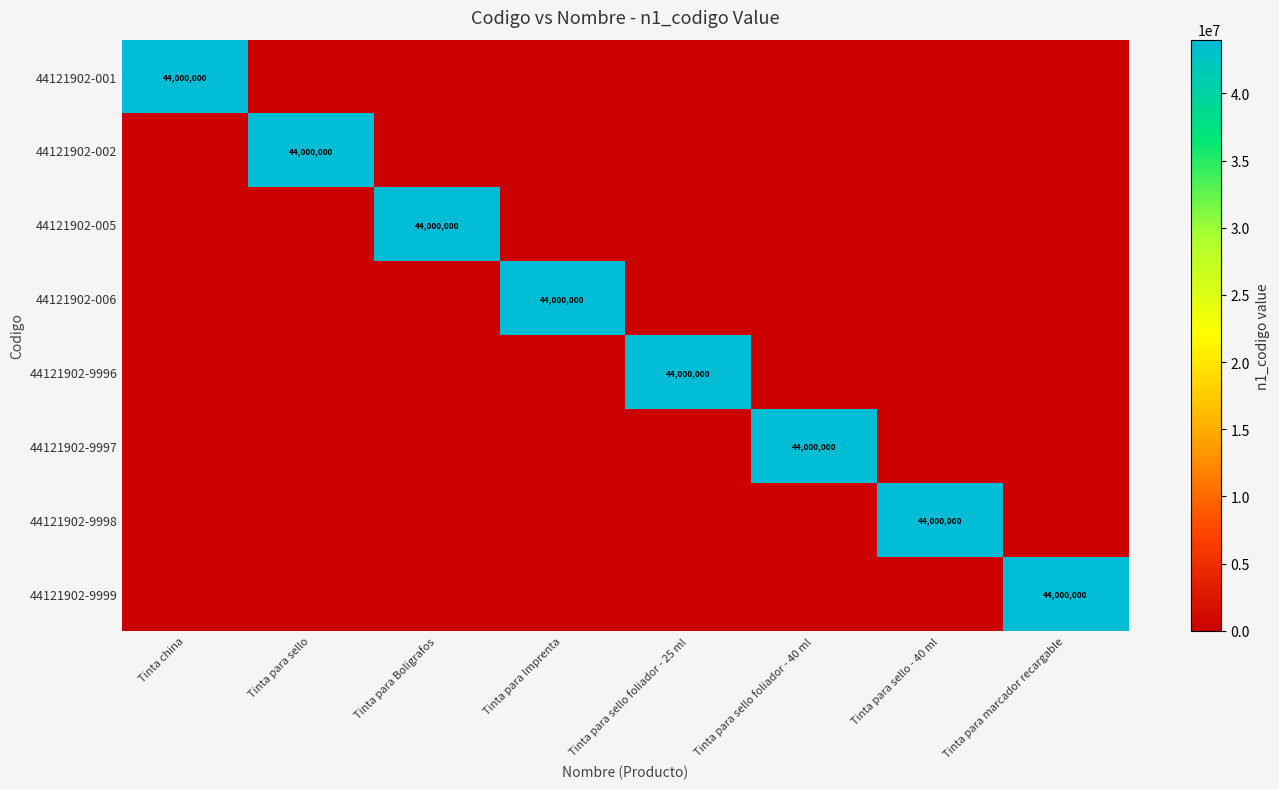

The 44121902-005 series shows 44000000 at Tinta para Boligrafos. True or false?

True